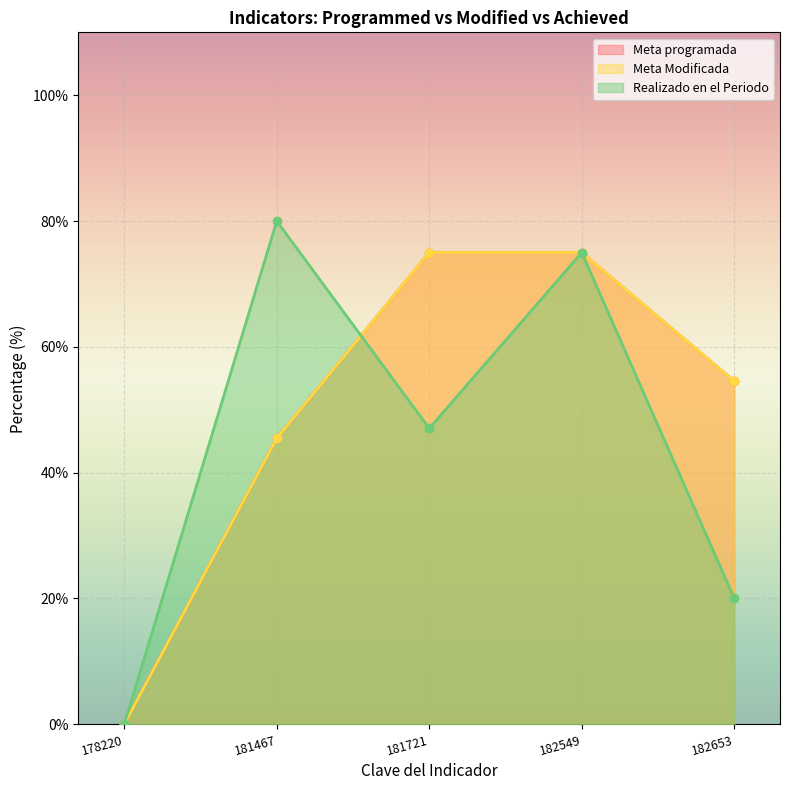

What is the value of the Meta programada point at the 2nd from the left?

45.5